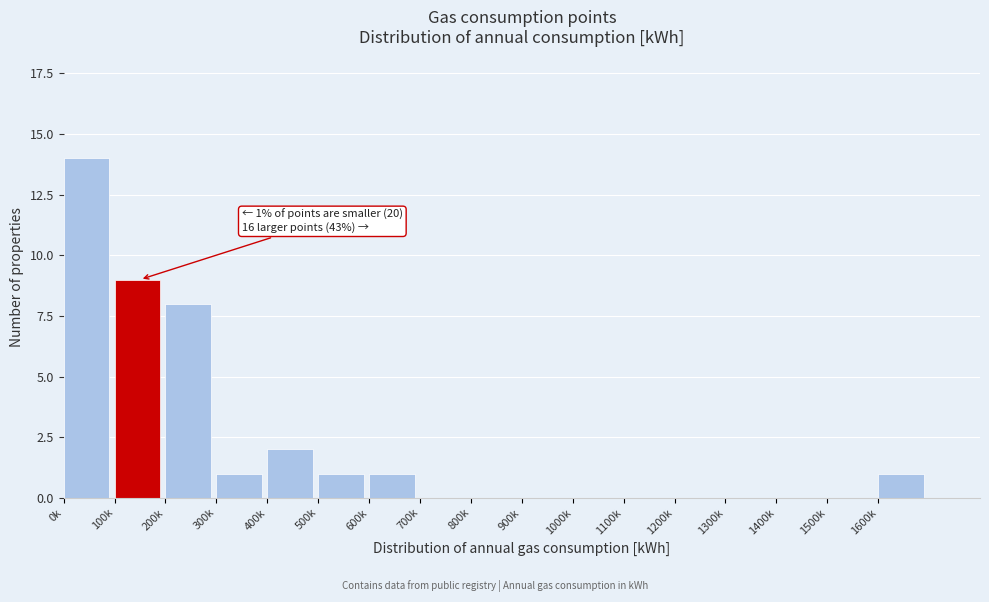

Reading right to left, list all the values displayed in this chart.

1600k=1	1500k=0	1400k=0	1300k=0	1200k=0	1100k=0	1000k=0	900k=0	800k=0	700k=0	600k=1	500k=1	400k=2	300k=1	200k=8	100k=9	0k=14